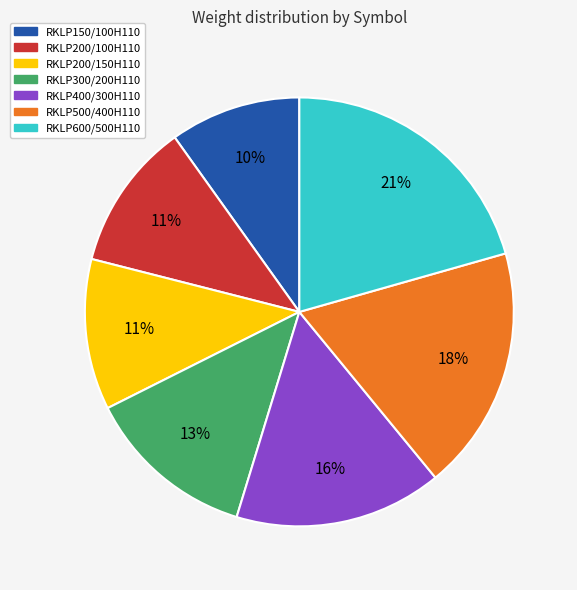

Which slice is the largest?

RKLP600/500H110